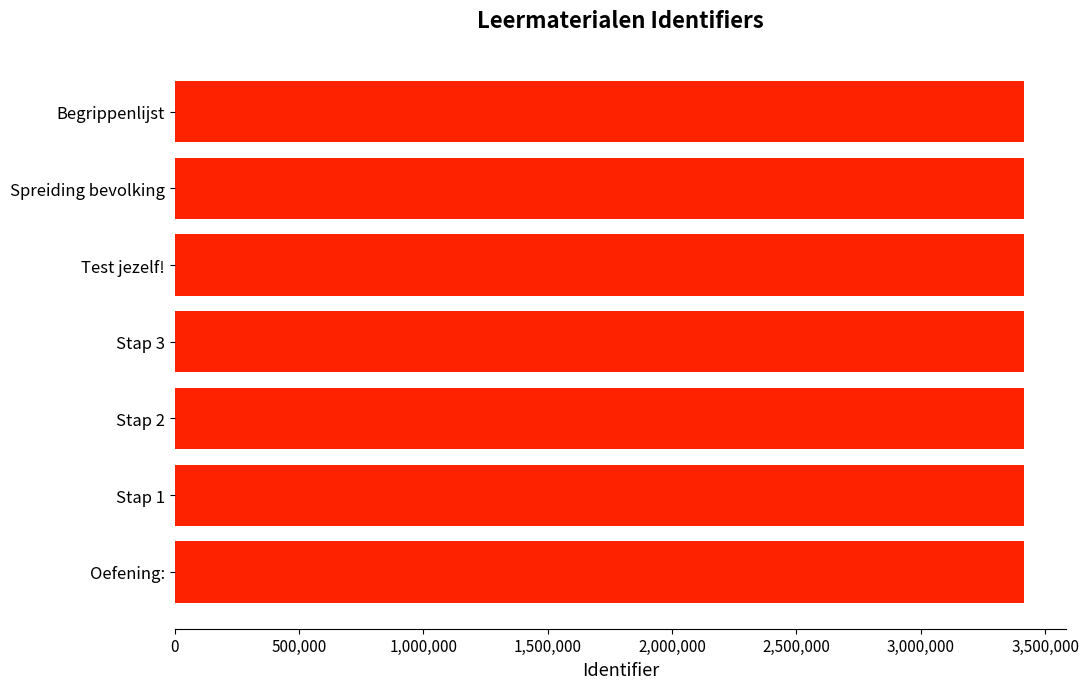

What is the greatest value displayed?

3414495